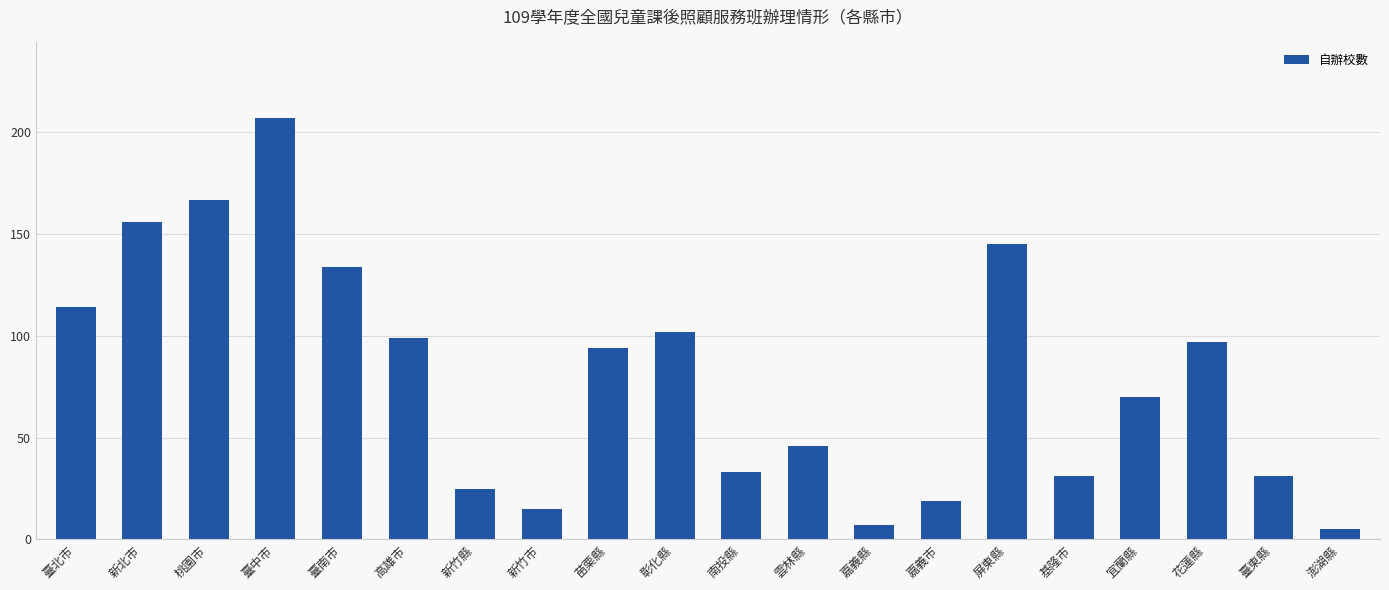

Does the chart contain any negative values?

No